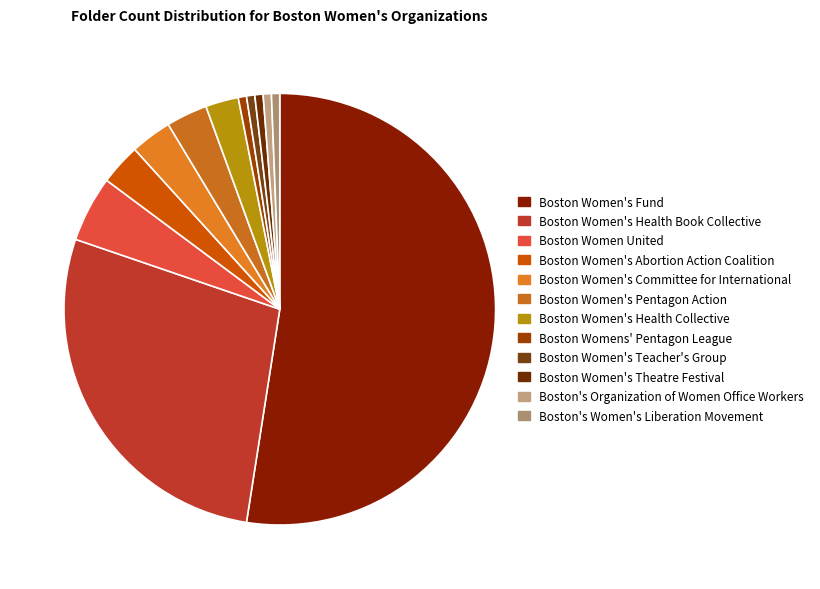

To the nearest percent, what is the difference between the largest and smallest slice percentages?

52%